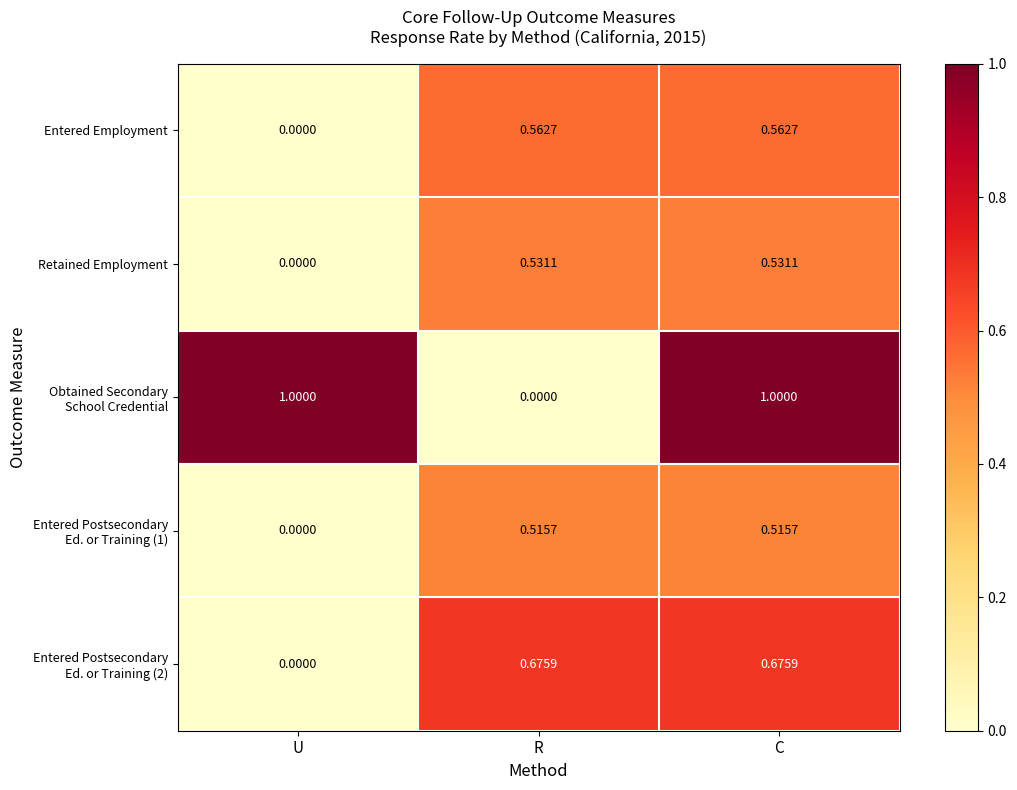

At which category is the sum across all series the highest?

C